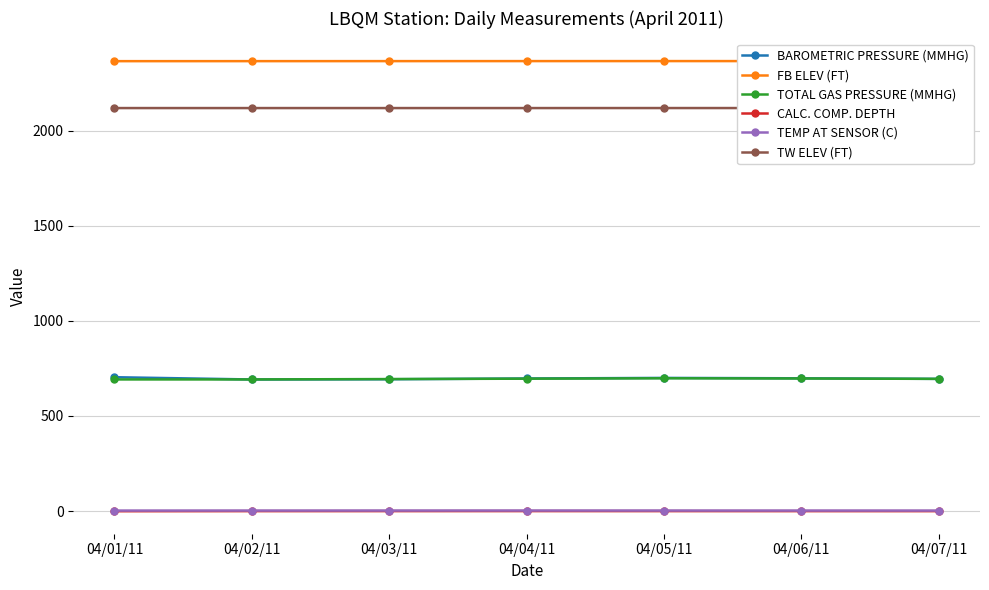

What is the label of the 7th point from the left?

04/07/11